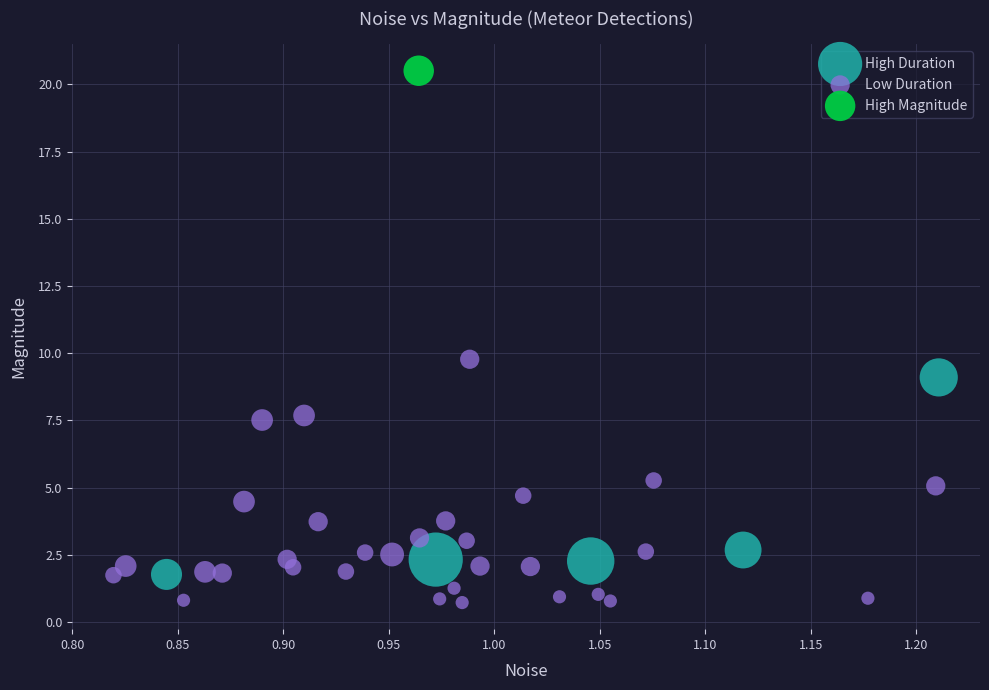

Which series contains the lowest Y value?

Low Duration